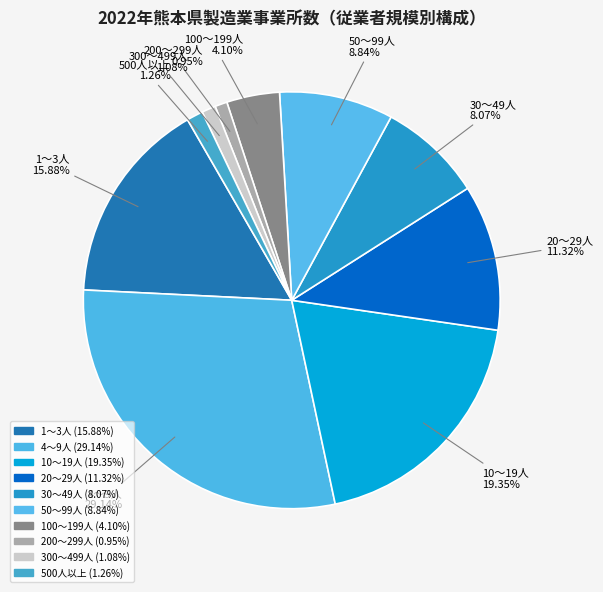

To the nearest percent, what percentage of the pie is 500人以上?

1%